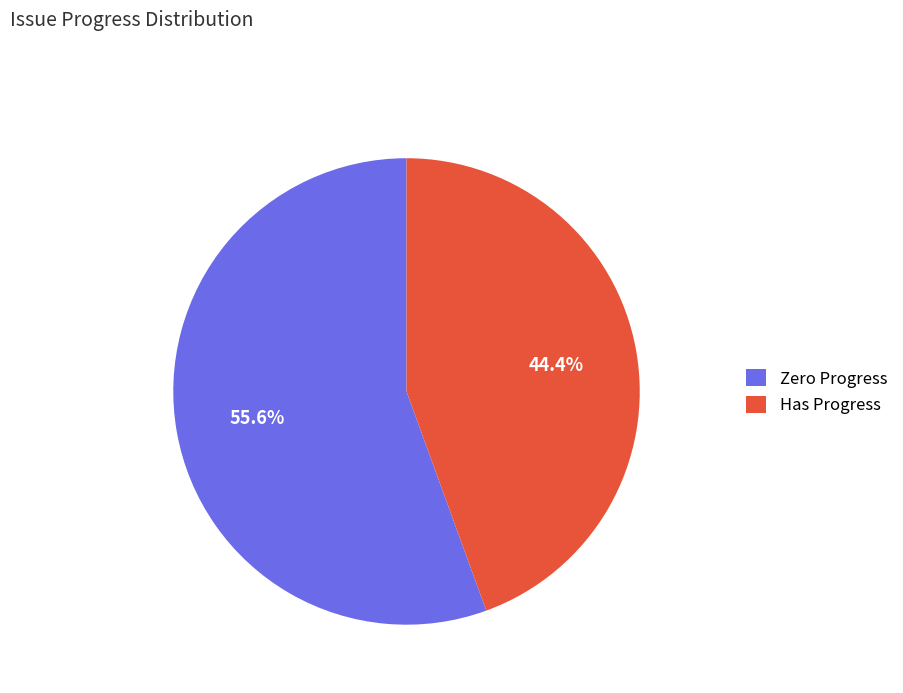

What is the largest slice in the pie chart?

Zero Progress